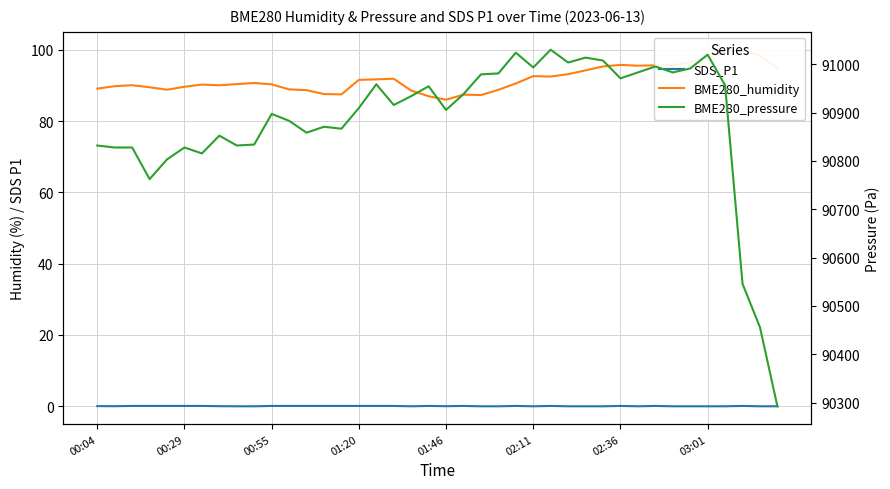

True or false: SDS_P1 and BME280_humidity intersect in this chart.

False